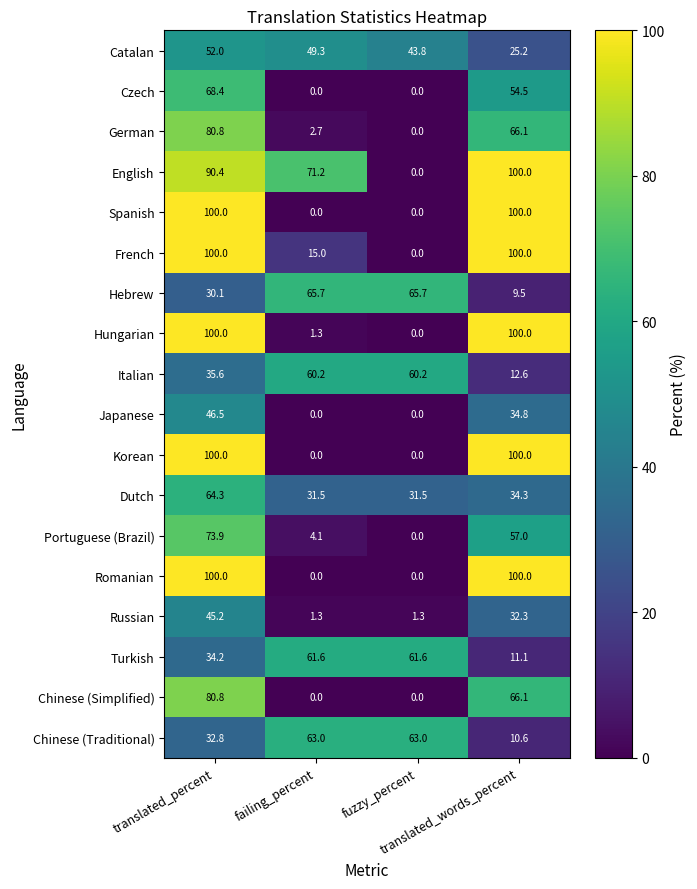

Which series has the largest total across all categories?

English